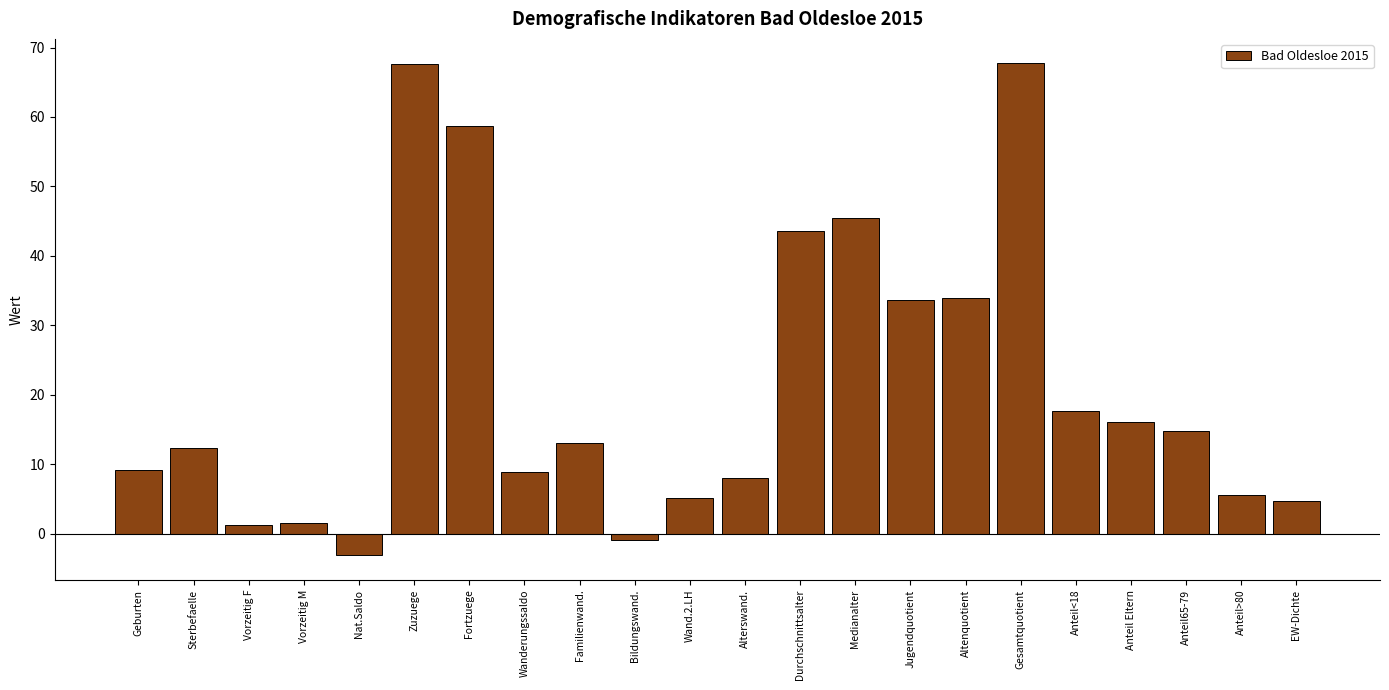

What is the smallest value displayed?

-3.1